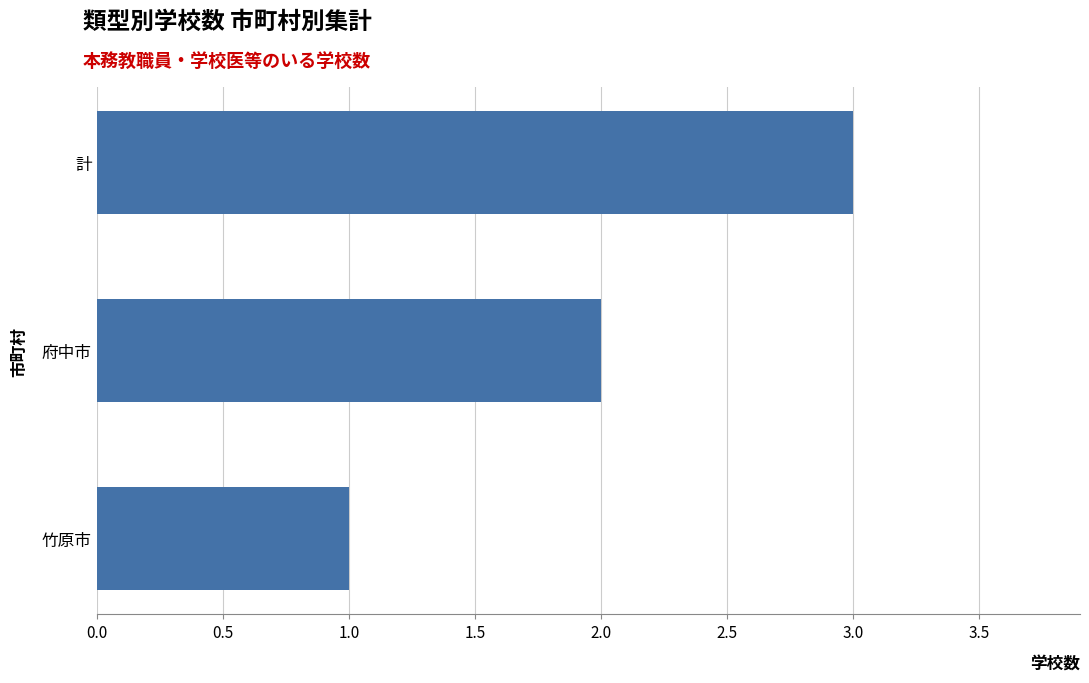

Rank the categories by value from lowest to highest.

竹原市, 府中市, 計